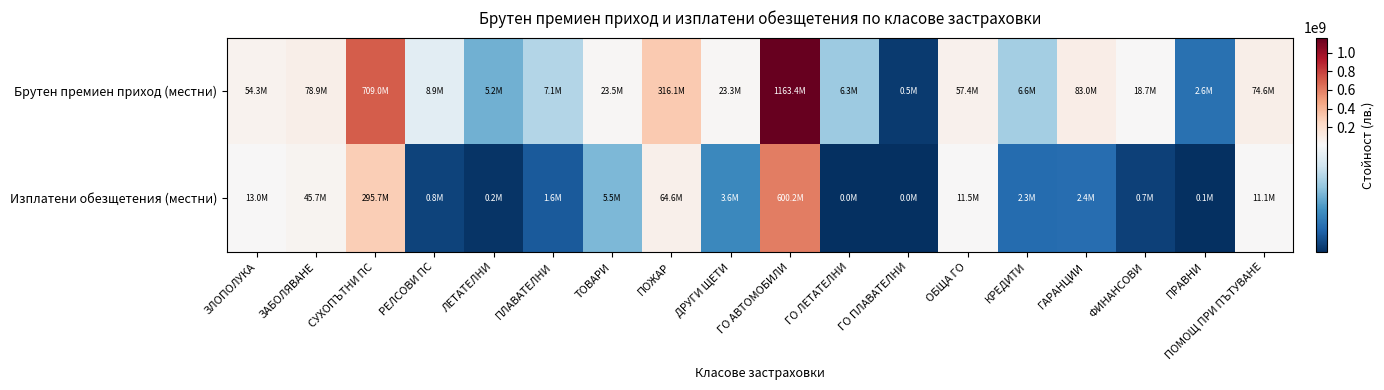

Rank the series at ГО ПЛАВАТЕЛНИ from highest to lowest value.

Брутен премиен приход (местни), Изплатени обезщетения (местни)